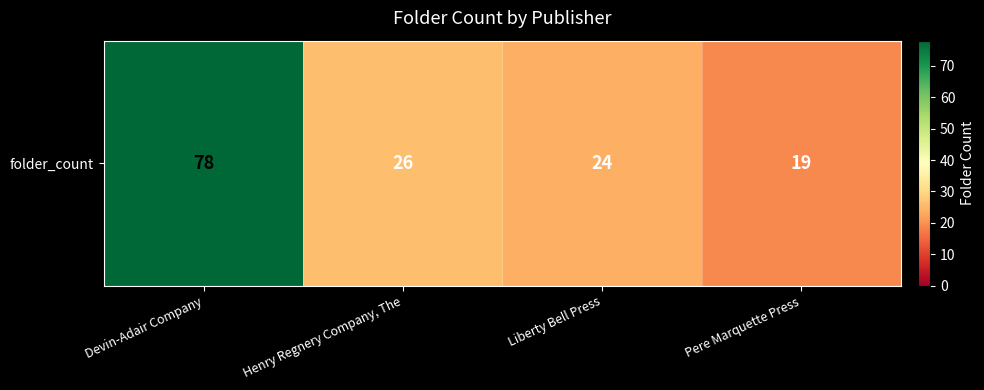

Rank the categories by value from lowest to highest.

Pere Marquette Press, Liberty Bell Press, Henry Regnery Company, The, Devin-Adair Company